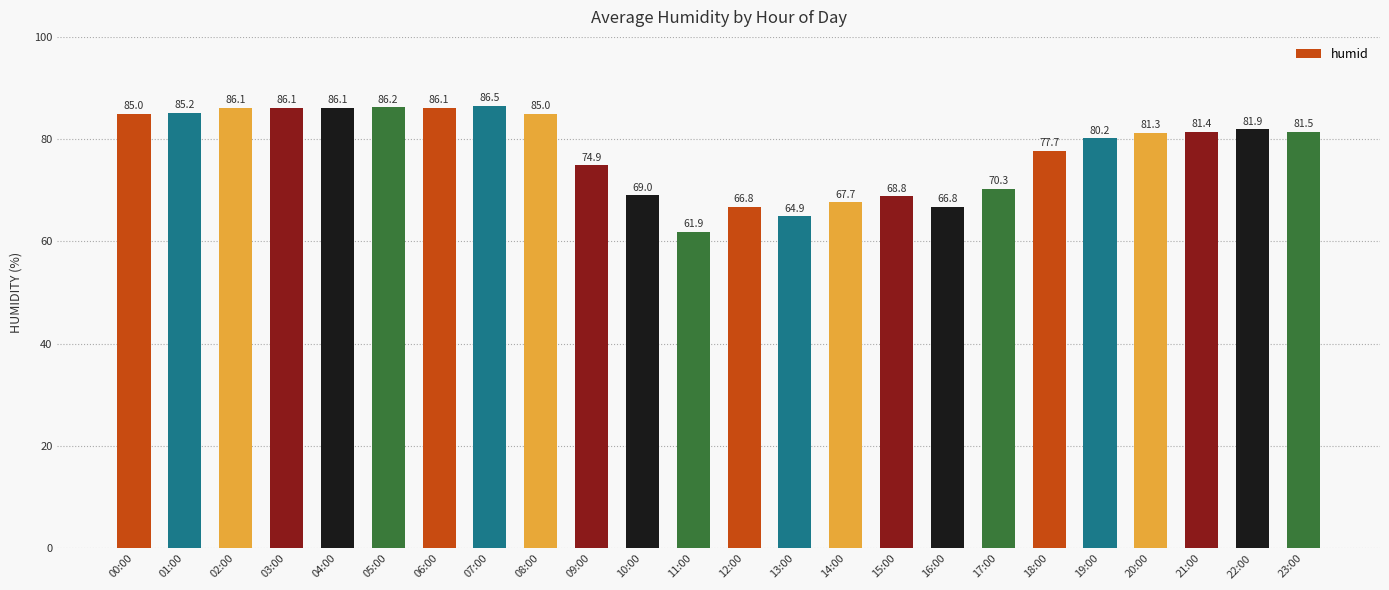

The value at 04:00 is 86.1. True or false?

True